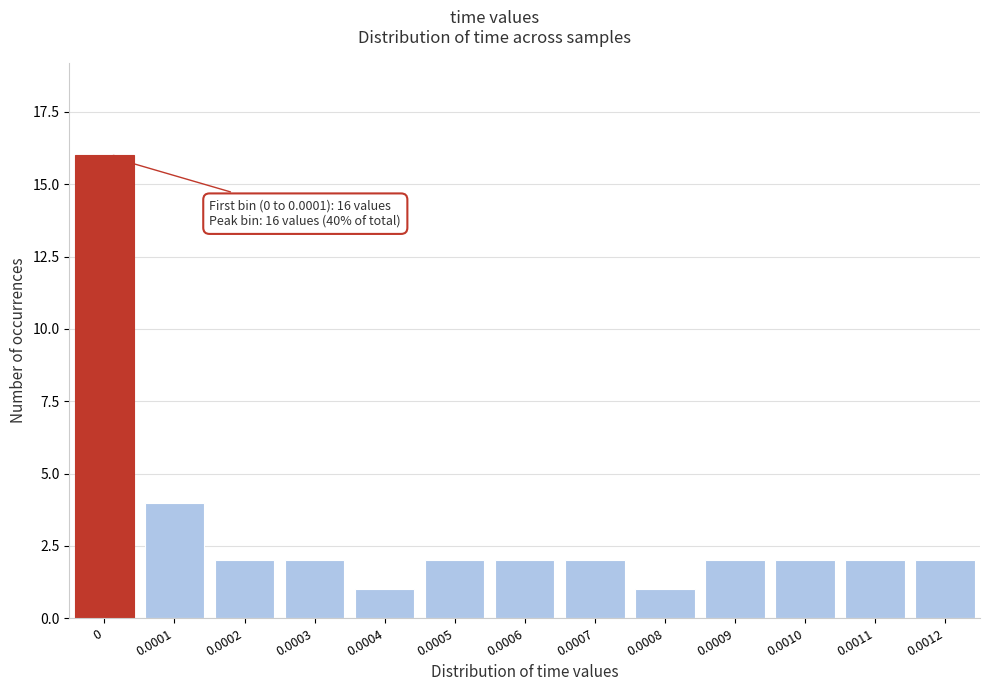

Reading left to right, what are all the values shown in this chart?

16	4	2	2	1	2	2	2	1	2	2	2	2